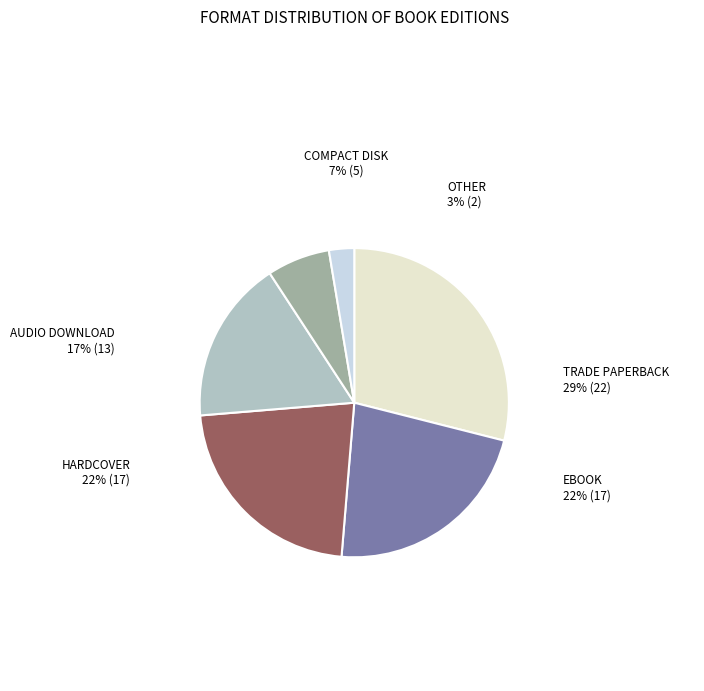

Does any single category account for the majority?

No